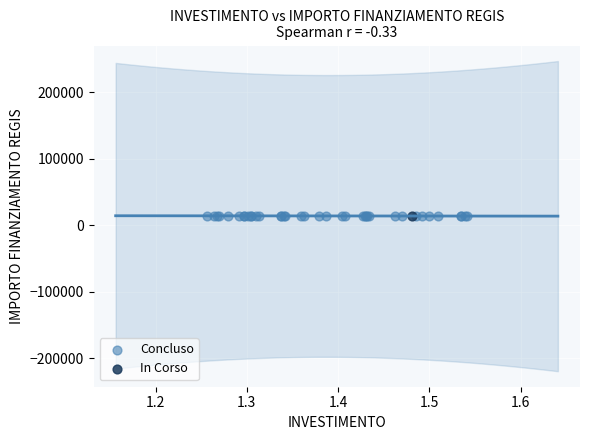

What are all the series names shown in the legend?

Concluso, In Corso